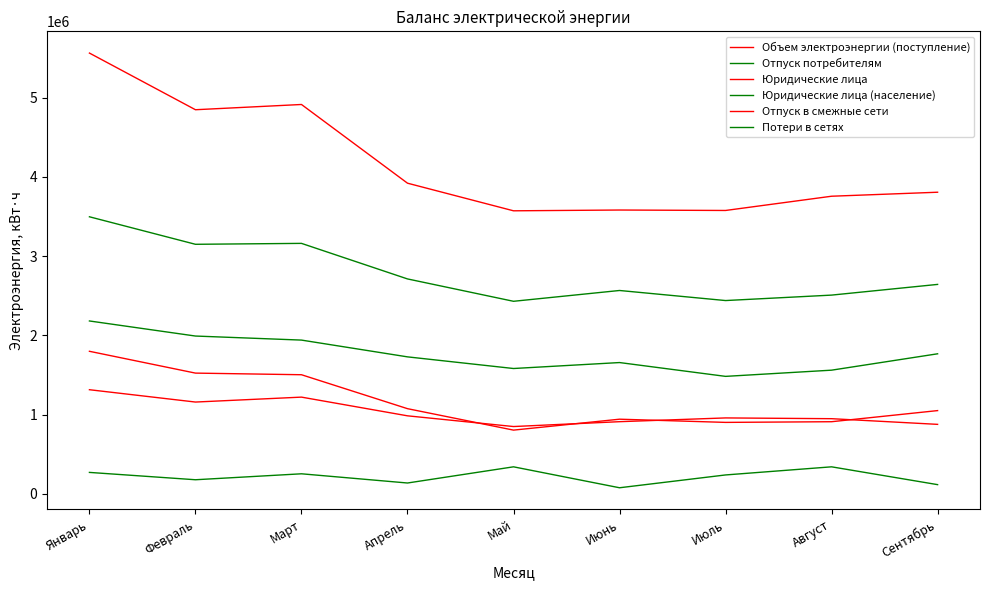

The value of Объем электроэнергии (поступление) at Июль is 6296459.7. True or false?

False